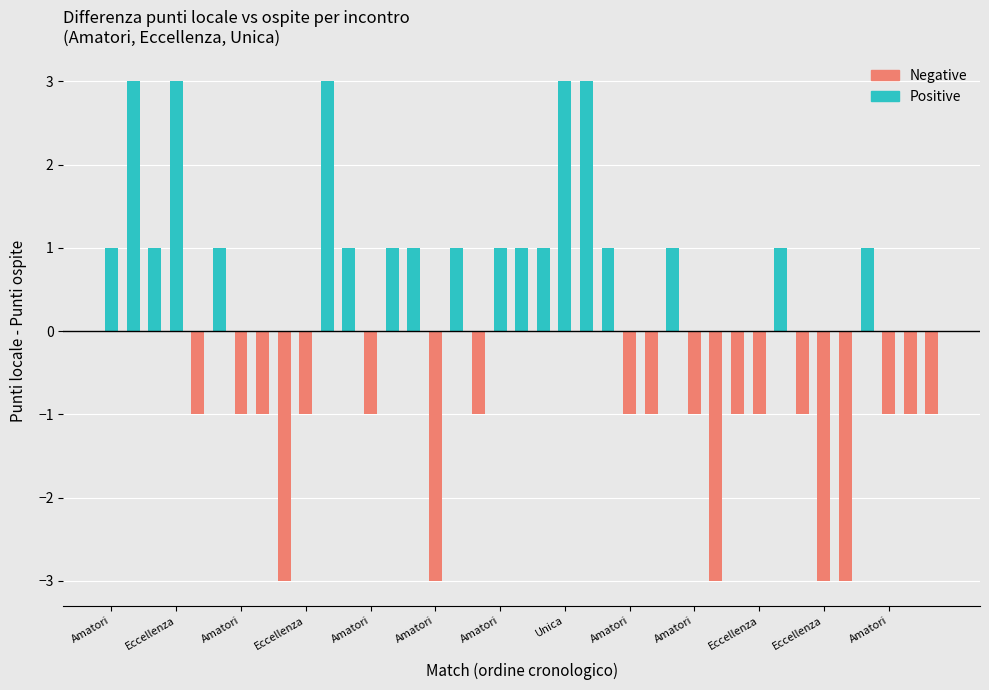

Does the chart contain any negative values?

Yes